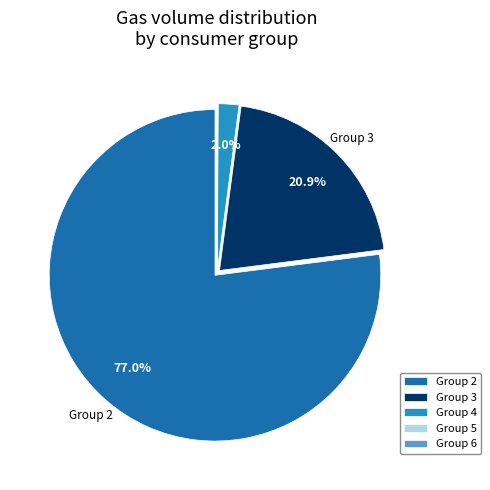

How much of the chart is everything except Group 4?

98.0%